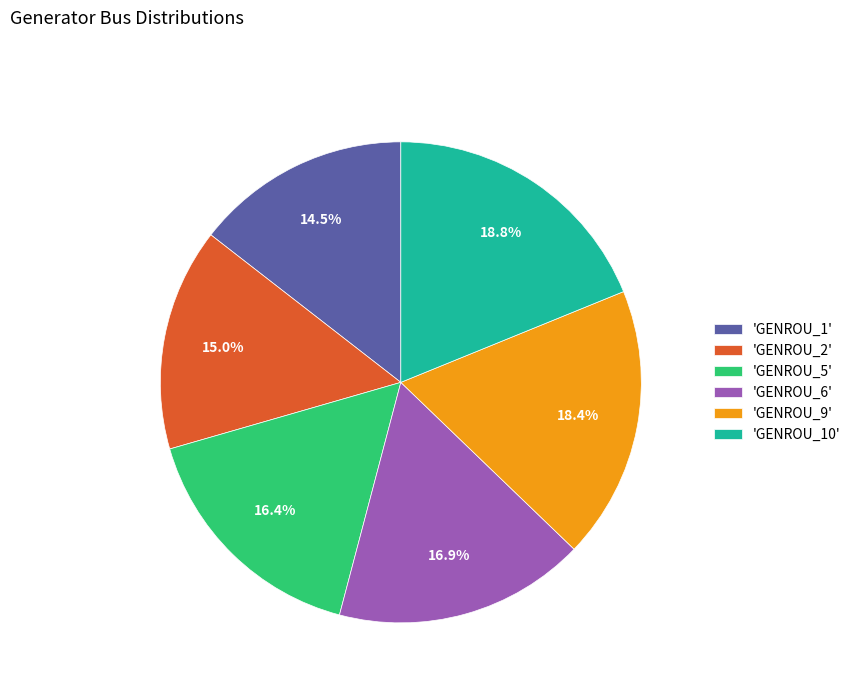

Is there any slice that represents more than half of the pie?

No